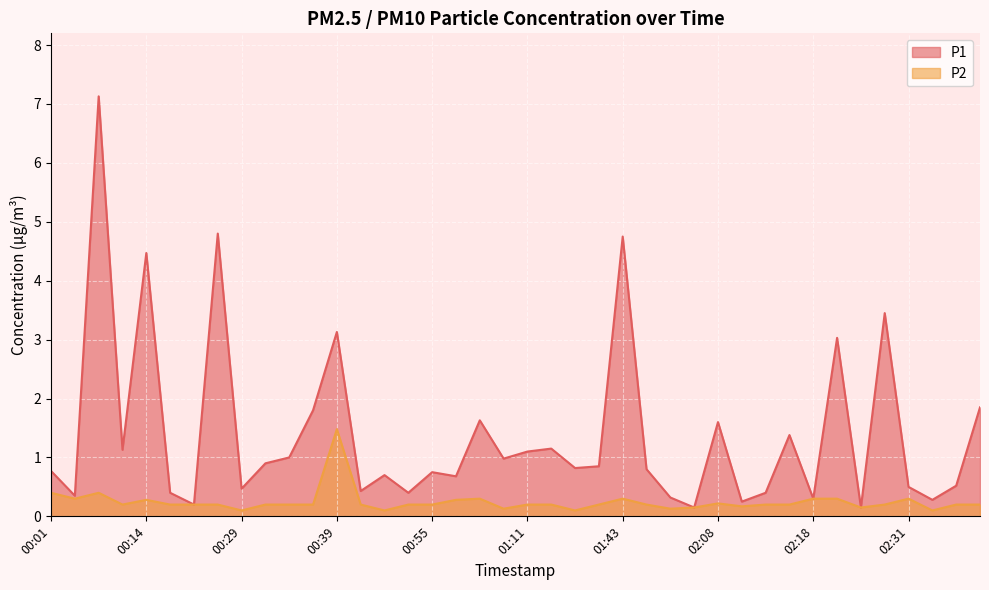

Which has a higher value, 00:29 or 02:11?

00:29